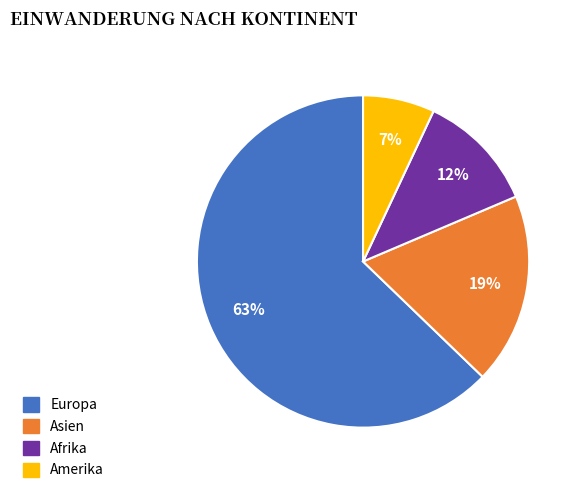

To the nearest percent, what is the average slice percentage?

25%